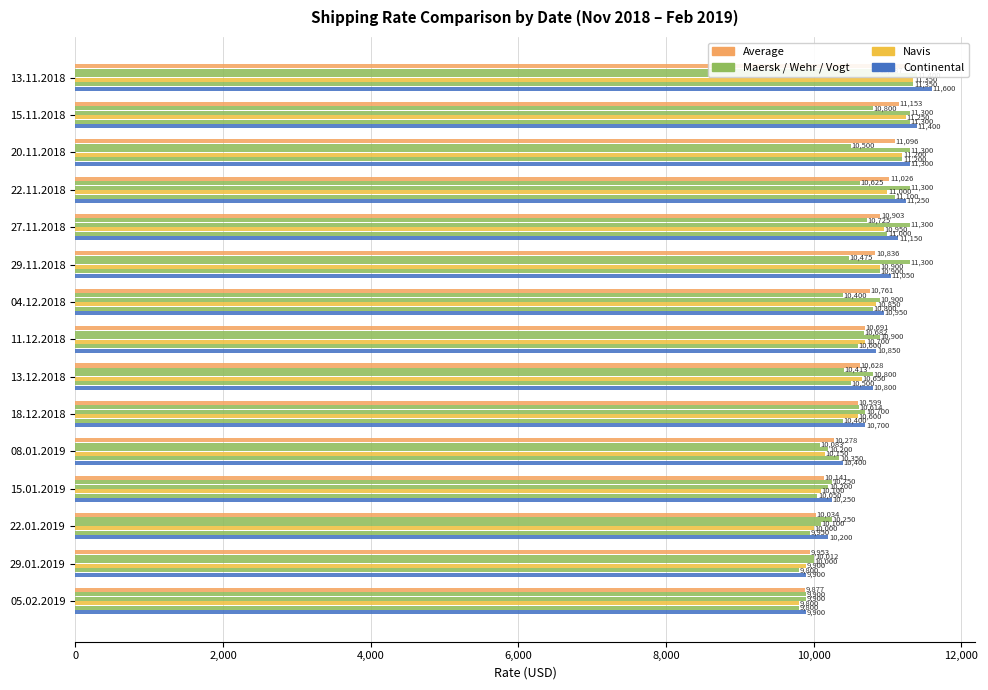

Reading left to right, list all the values displayed in this chart.

Average: 11261	11153	11096	11026	10903	10836	10761	10691	10628	10599	10278	10141	10034	9953	9877
Maersk: 10887	10800	10500	10625	10725	10475	10400	10682	10413	10614	10083	10250	10250	10012	9900
Wehr: 11400	11300	11300	11300	11300	11300	10900	10900	10800	10700	10200	10200	10100	10000	9900
Navis: 11350	11250	11200	11000	10950	10900	10850	10700	10650	10600	10150	10100	10000	9900	9800
Vogt: 11350	11300	11200	11100	11000	10900	10800	10600	10500	10400	10350	10050	9950	9800	9800
Continental: 11600	11400	11300	11250	11150	11050	10950	10850	10800	10700	10400	10250	10200	9900	9900